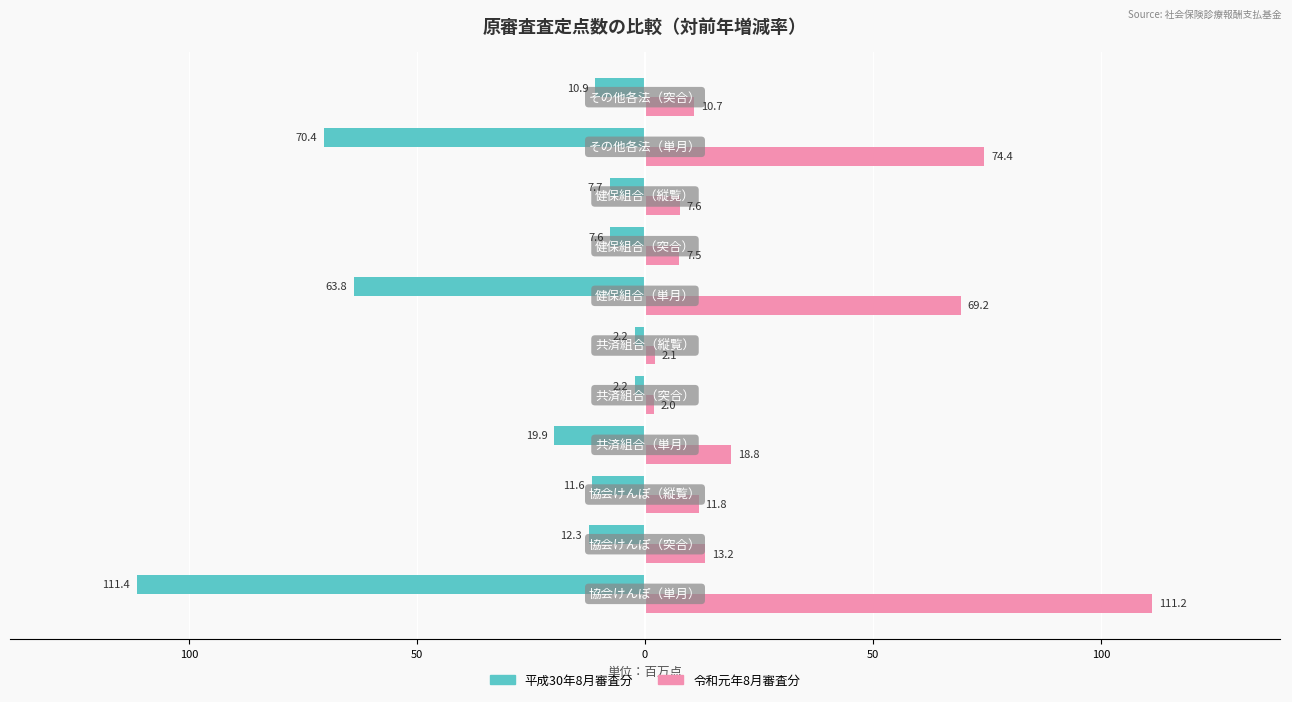

What are all the series names shown in the legend?

平成30年8月審査分, 令和元年8月審査分